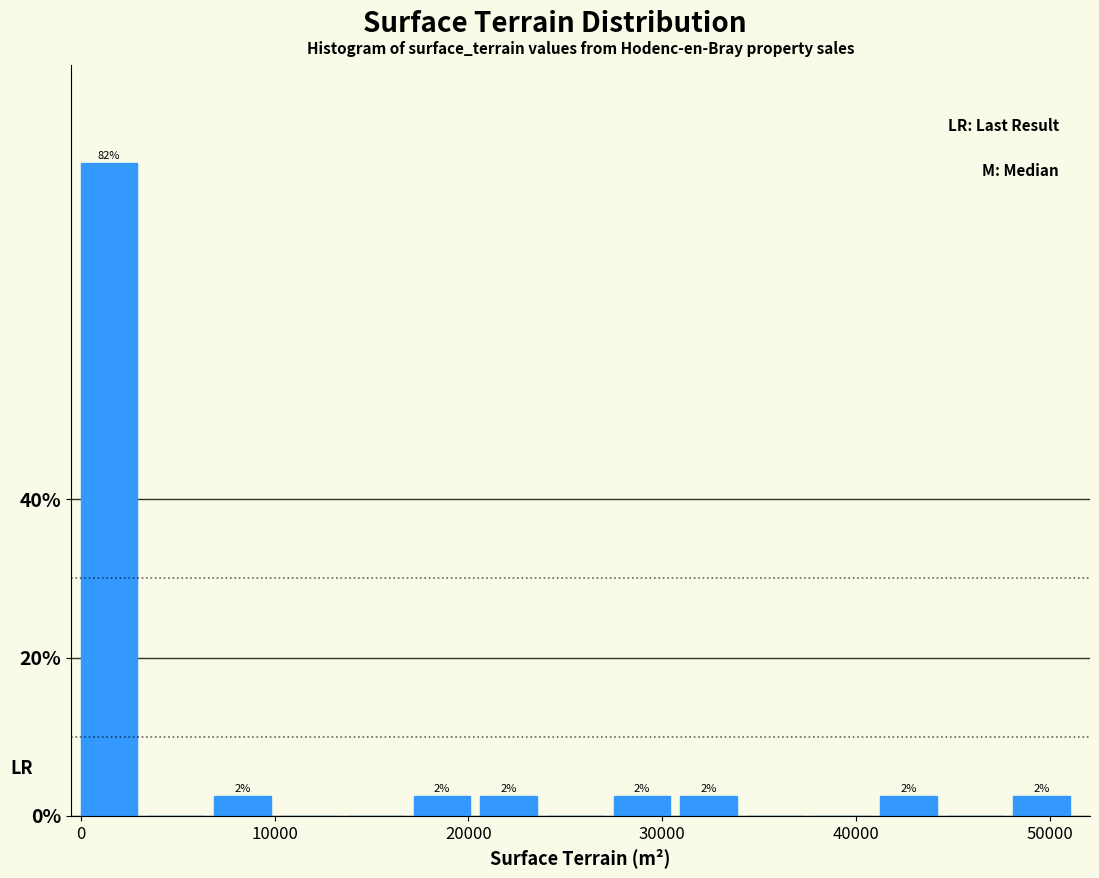

Around what value on the x-axis is the tallest bar? Give the approximate position of its centre, as read against the axis.

1000